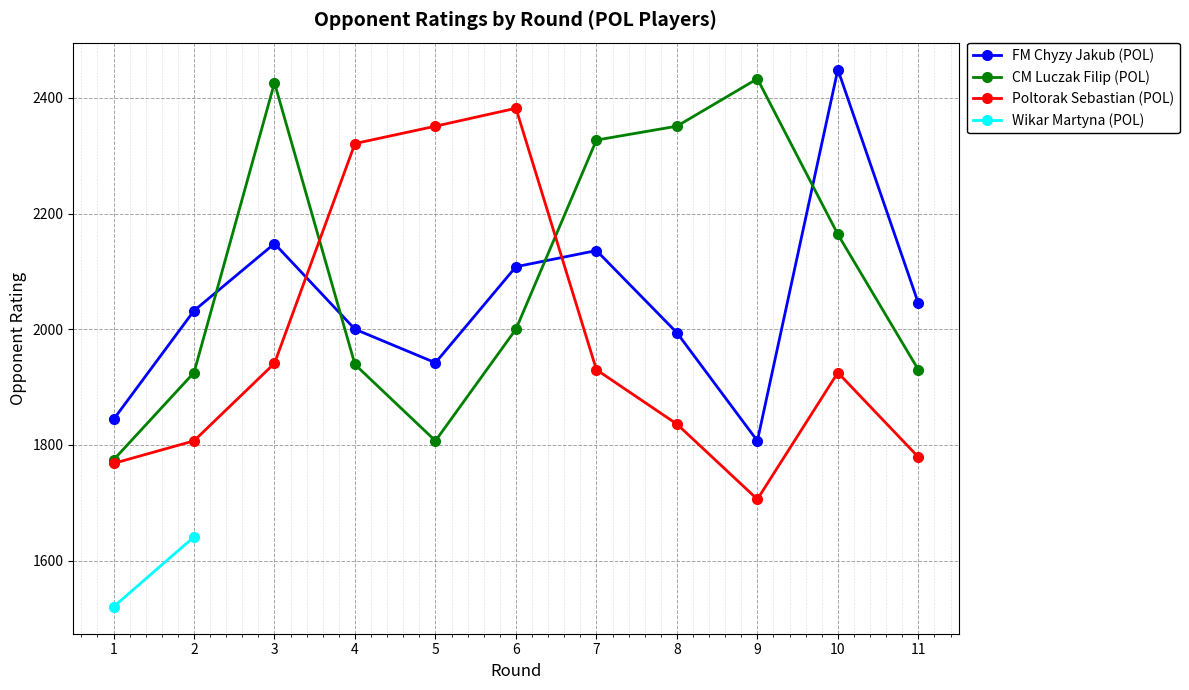

True or false: FM Chyzy Jakub (POL) has more than 2 points higher than both neighbors.

True